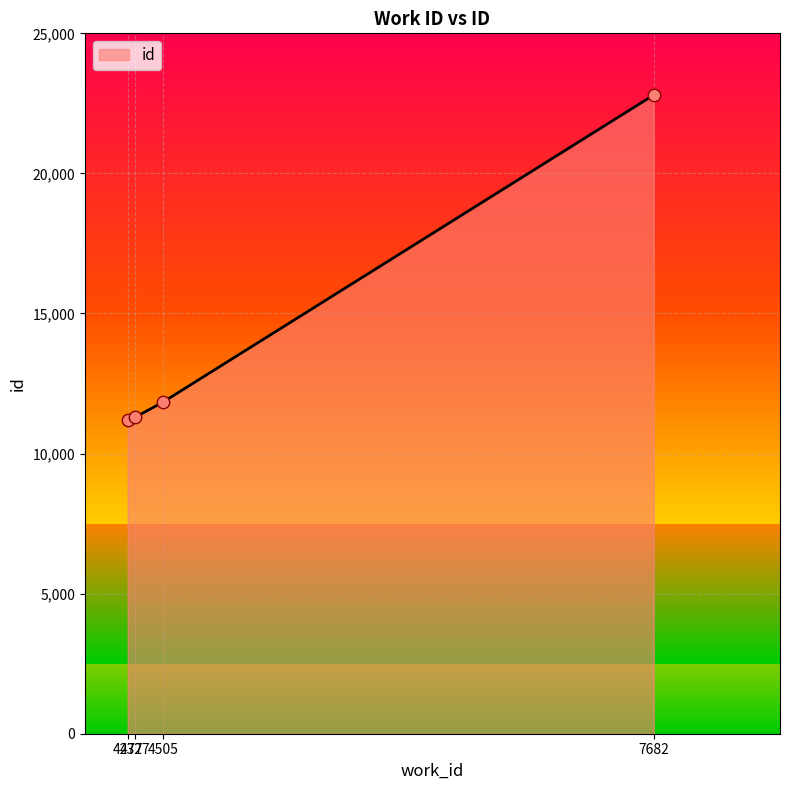

What is the change in value from 4327 to 4505?

+533